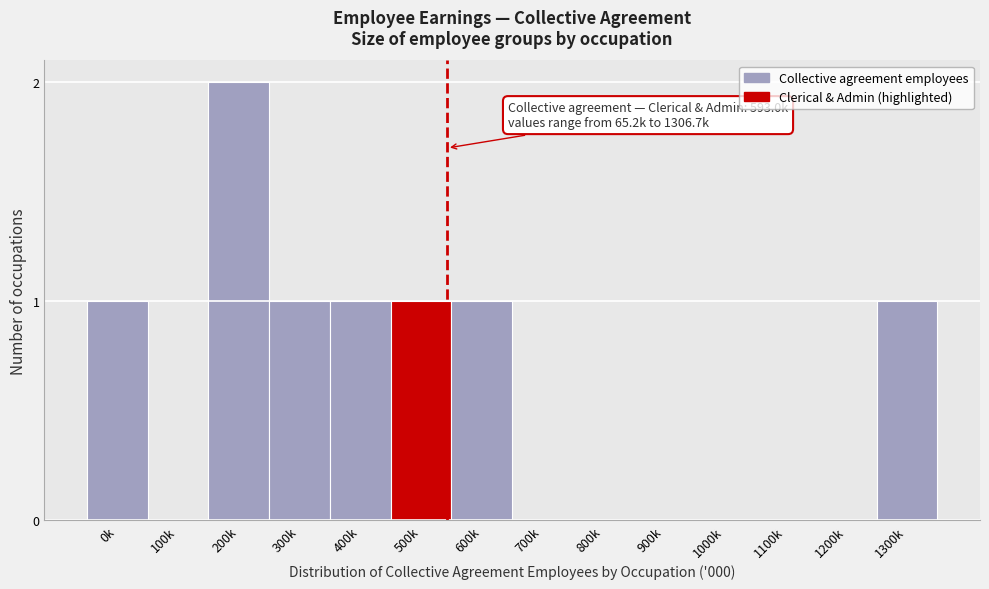

Reading left to right, extract all data points from this chart.

0k=1	100k=0	200k=2	300k=1	400k=1	500k=1	600k=1	700k=0	800k=0	900k=0	1000k=0	1100k=0	1200k=0	1300k=1